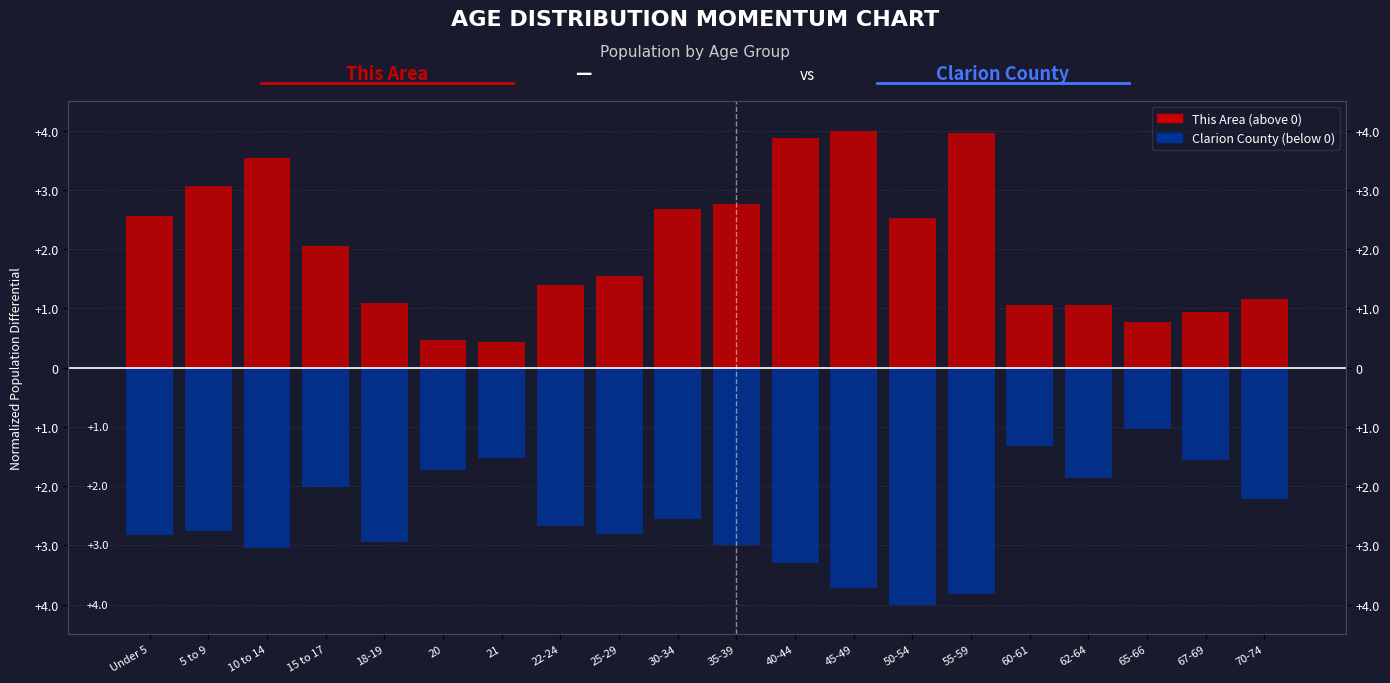

The This Area series shows 1.6 at 62-64. True or false?

False